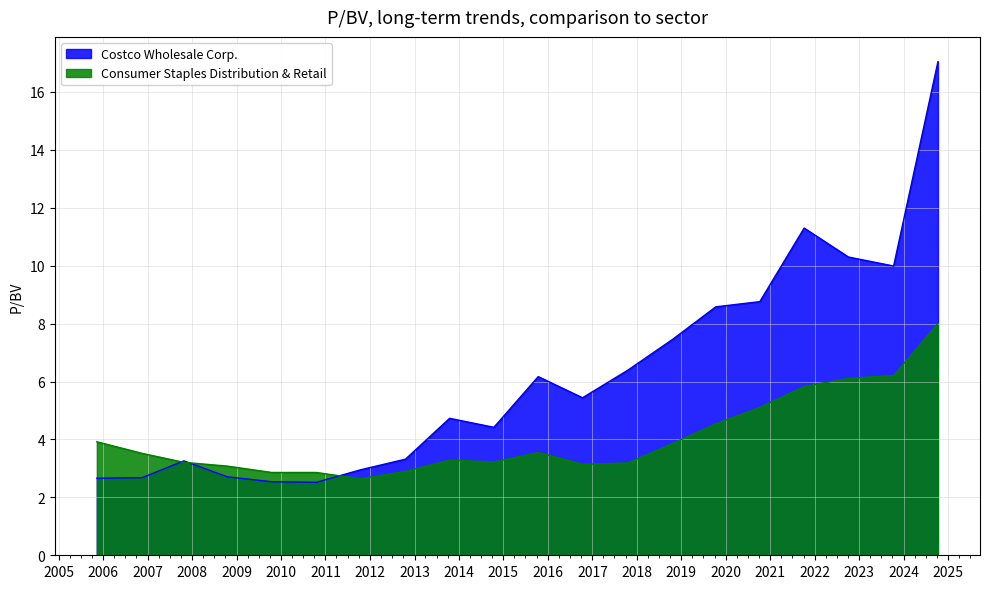

Is it true that Consumer Staples Distribution & Retail equals 6.1 at 2022-10-05?

True